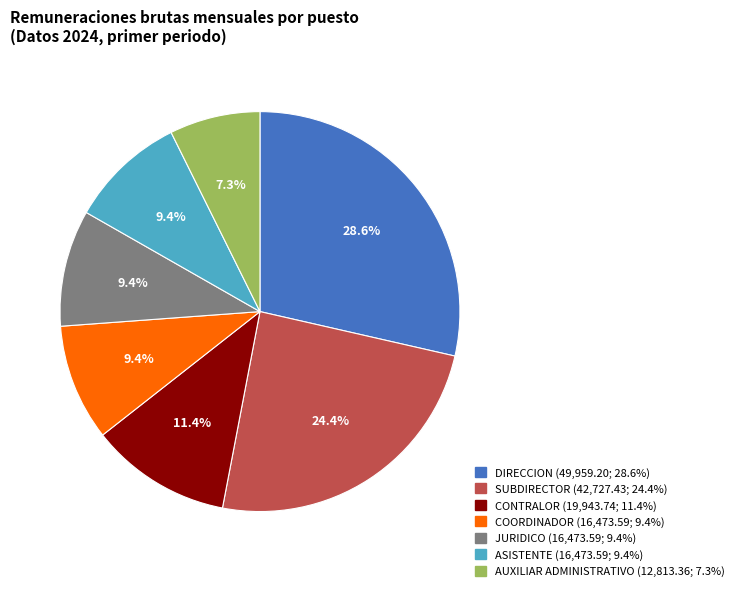

Is there a majority slice in this chart?

No